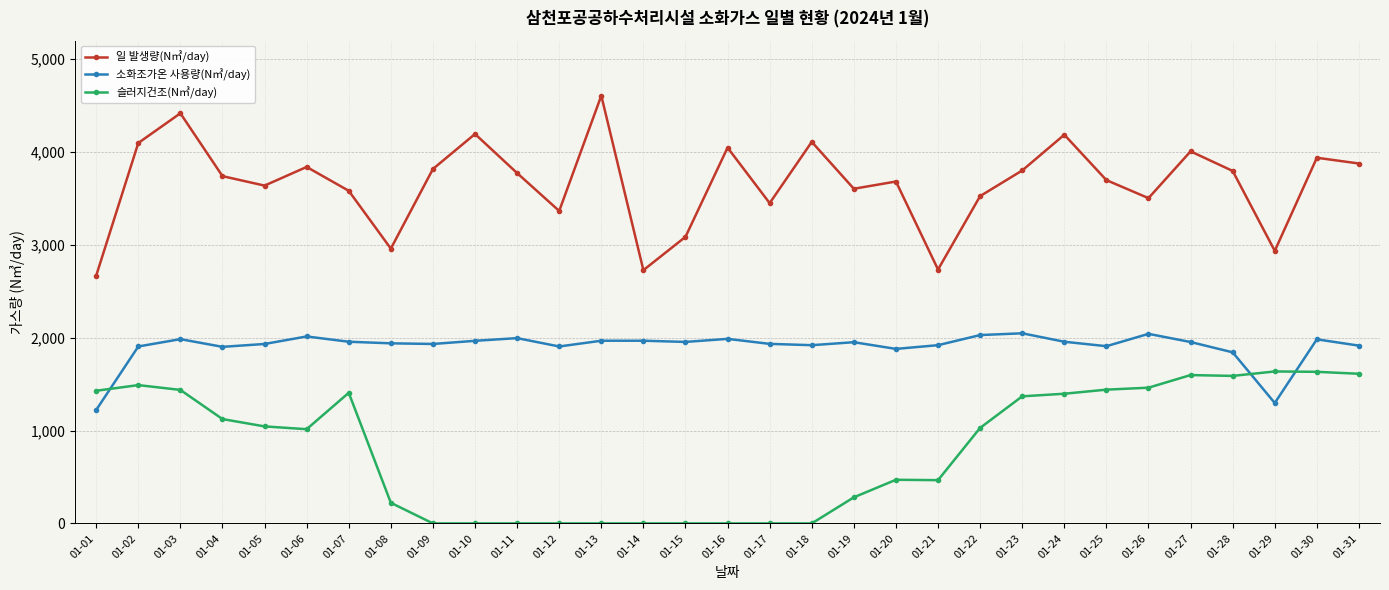

Rank the series by their average value, from highest to lowest.

일 발생량(N㎥/day), 소화조가온 사용량(N㎥/day), 슬러지건조(N㎥/day)